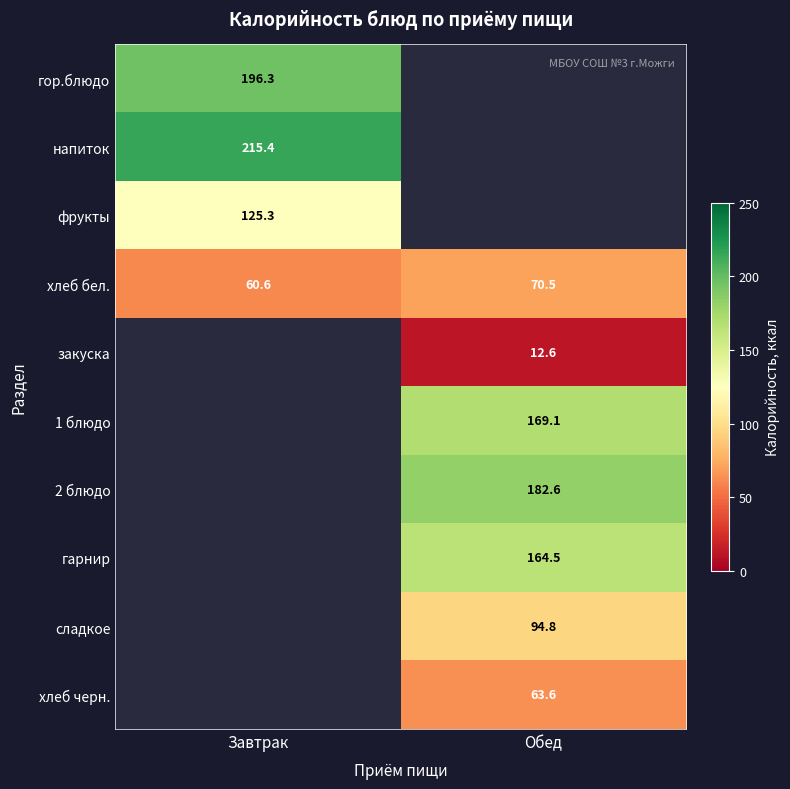

At which label does хлеб бел. first exceed 70?

Обед